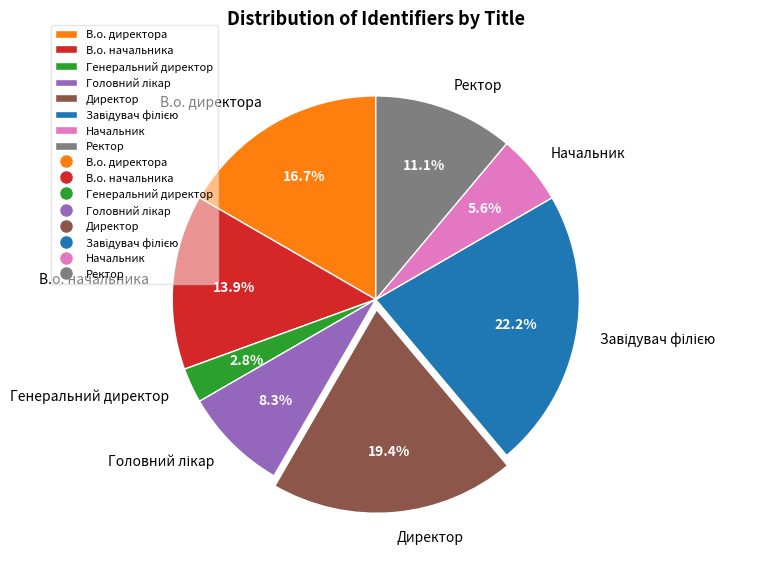

Which category has the smallest portion of the pie?

Генеральний директор